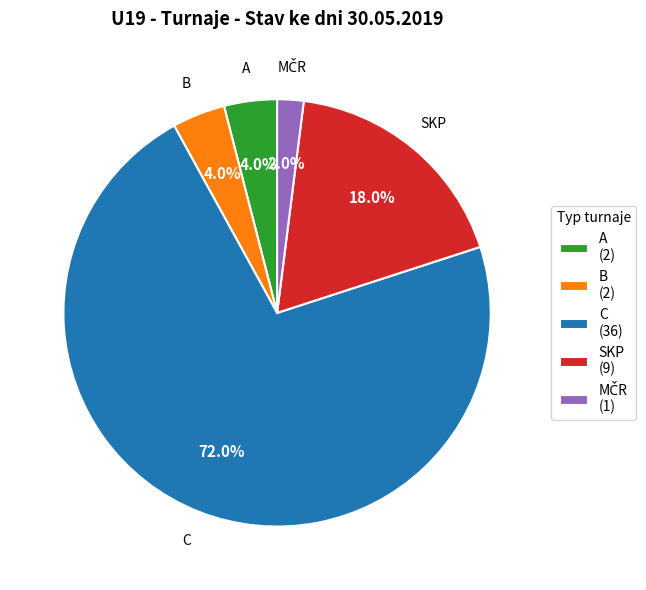

To the nearest percent, what is the average slice percentage?

20%